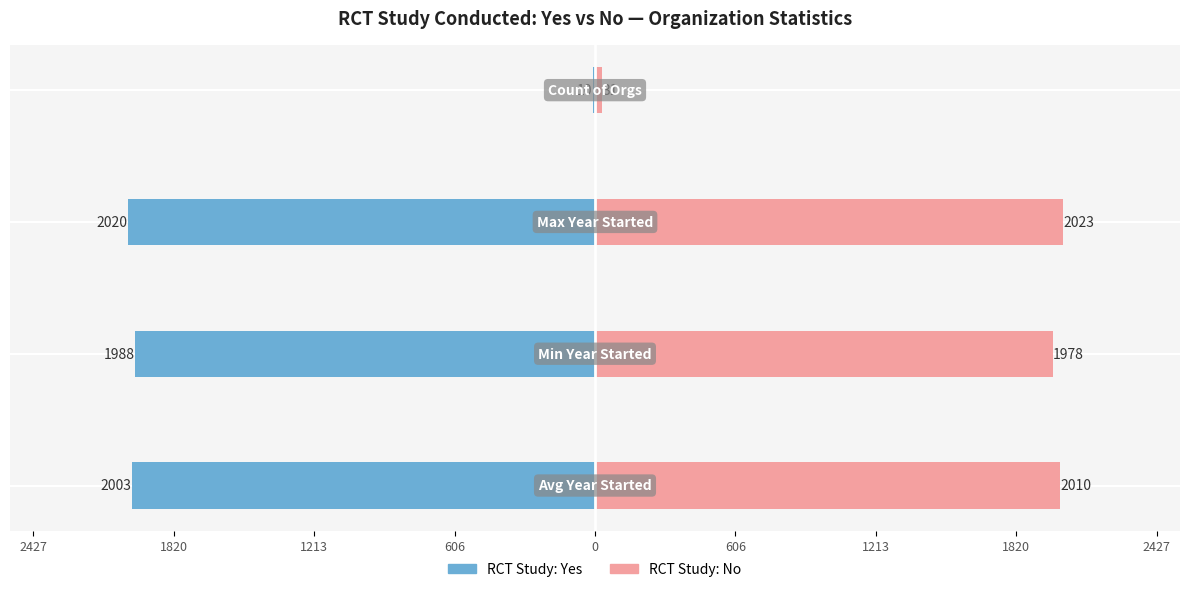

Reading right to left, list all the values displayed in this chart.

RCT: Yes: 2427=-10	1820=-2020	1213=-1988	606=-2003
RCT: No: 2427=31	1820=2023	1213=1978	606=2010